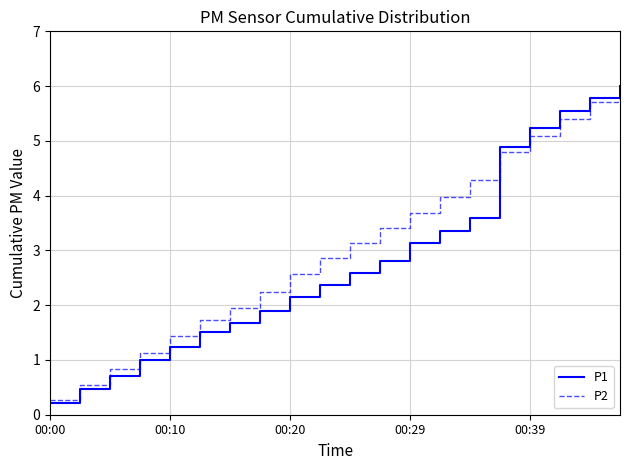

What is the lowest value of the P2 series?

0.3